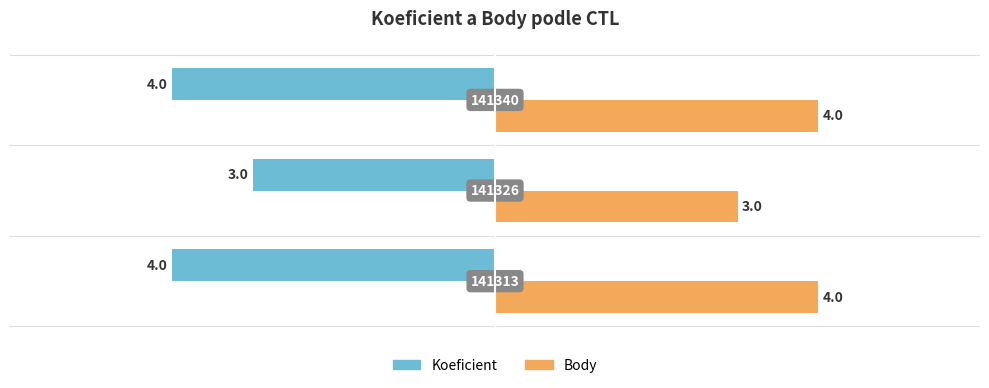

What is the sum of all Body values?

11